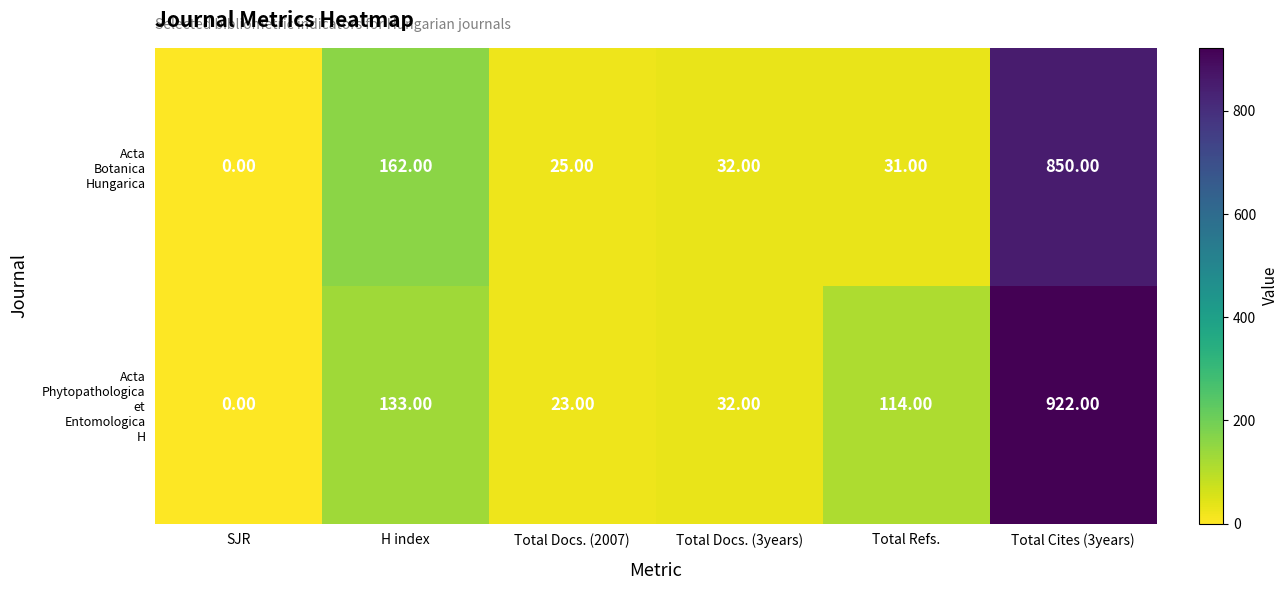

What is the spread (max minus min) of values at Total Cites (3years)?

72